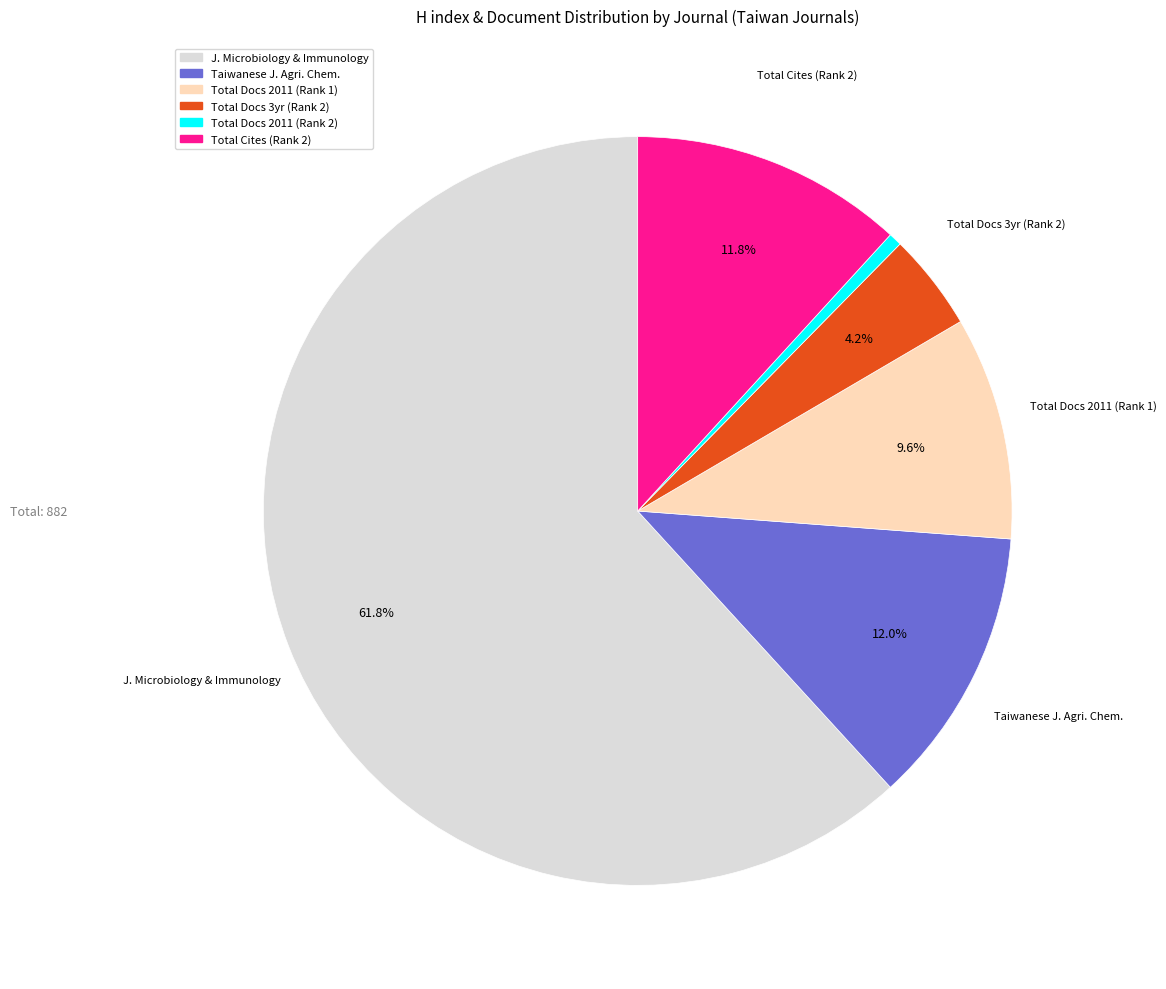

Count the number of slices in the pie.

6